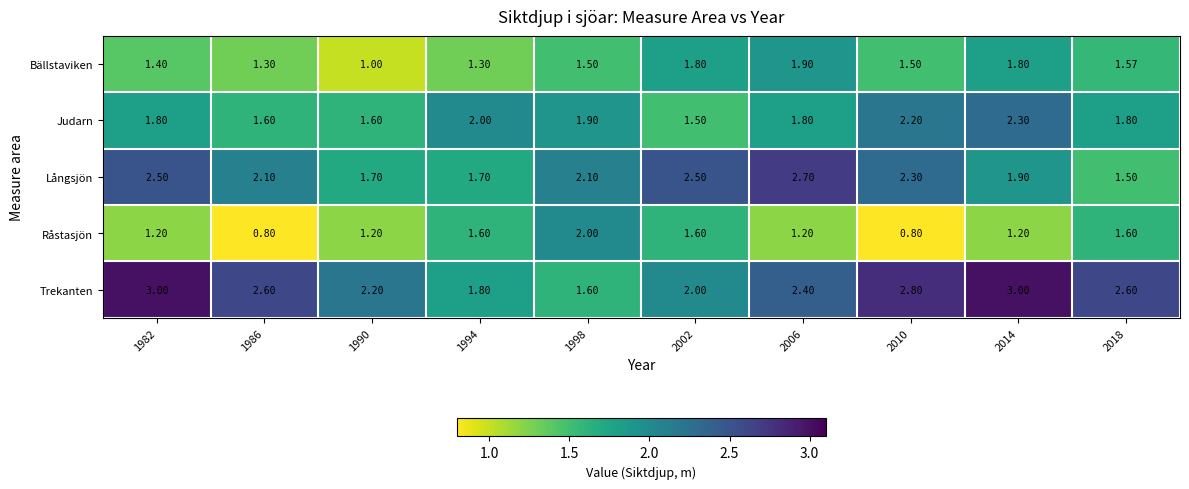

How many distinct data groups are displayed?

5